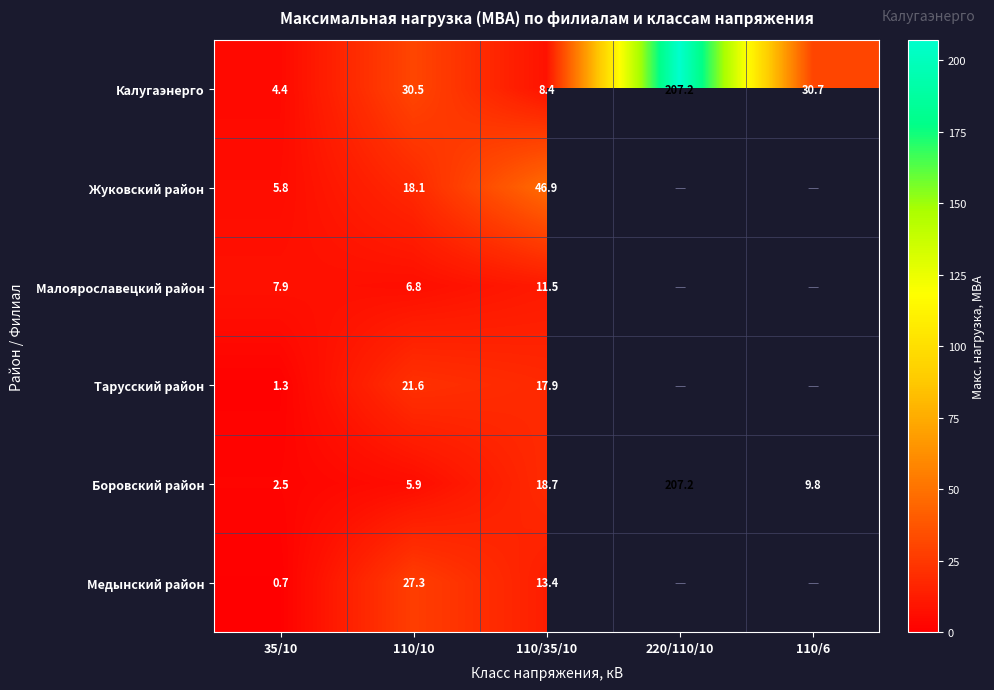

At how many categories does at least one series exceed 191?

1